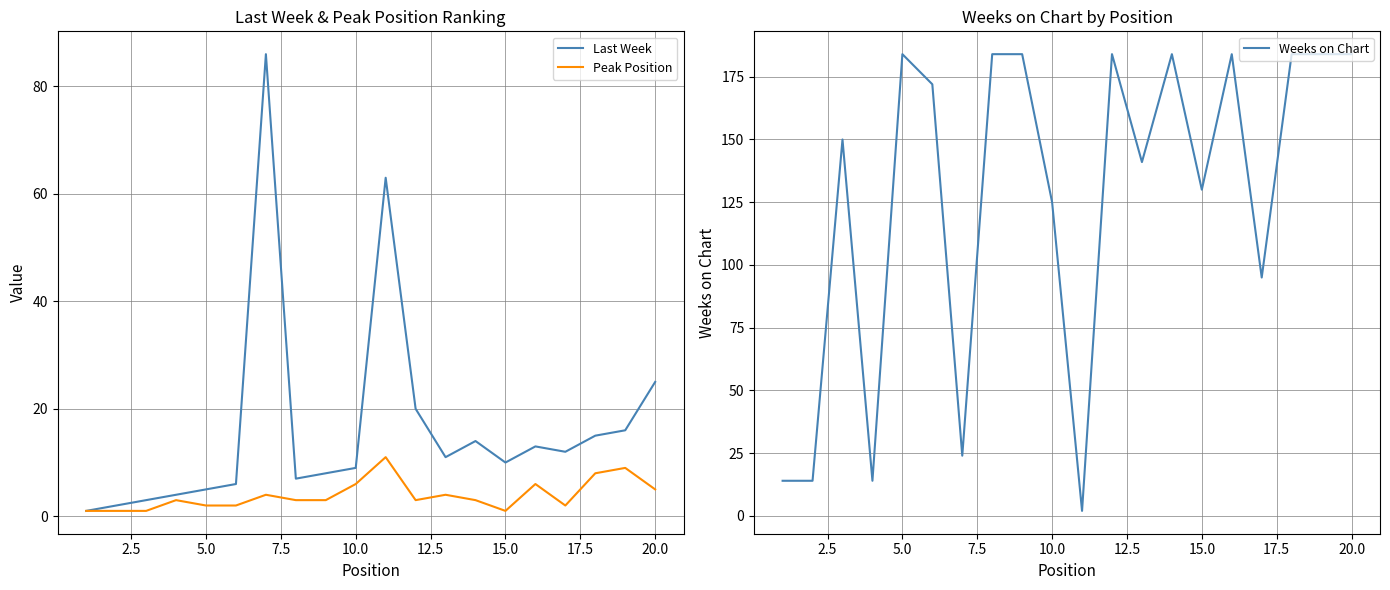

The Last Week series shows 25 at 20.0. True or false?

True